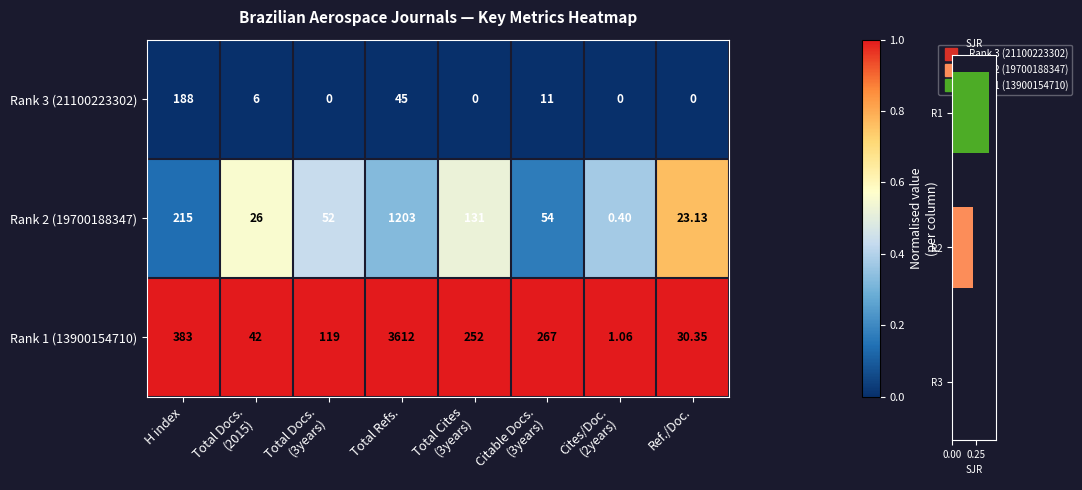

Is it true that Rank 3 (21100223302) equals 0.0 at Ref./Doc.?

True